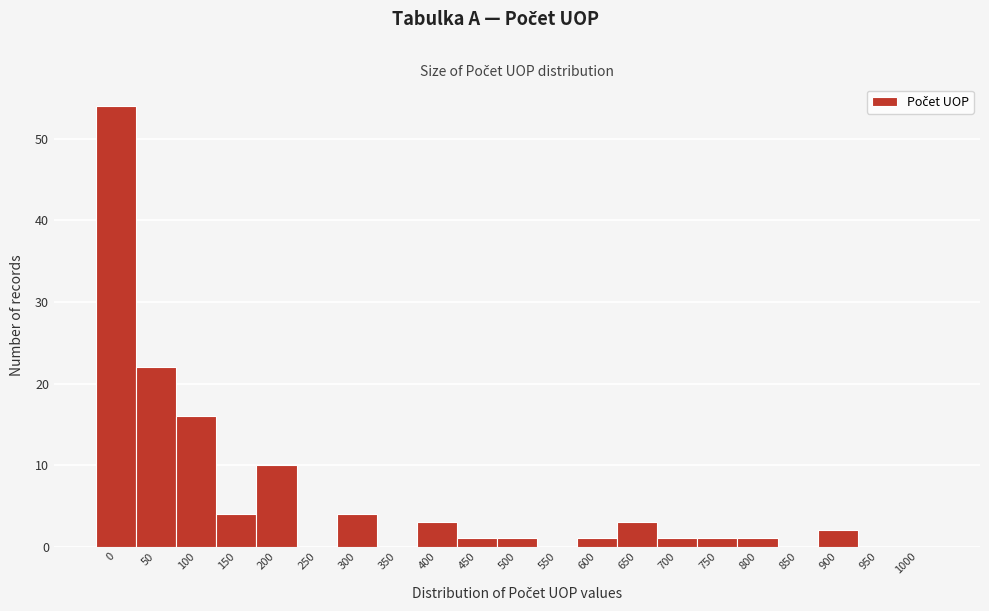

Reading right to left, what are all the values shown in this chart?

1000=0	950=0	900=2	850=0	800=1	750=1	700=1	650=3	600=1	550=0	500=1	450=1	400=3	350=0	300=4	250=0	200=10	150=4	100=16	50=22	0=54